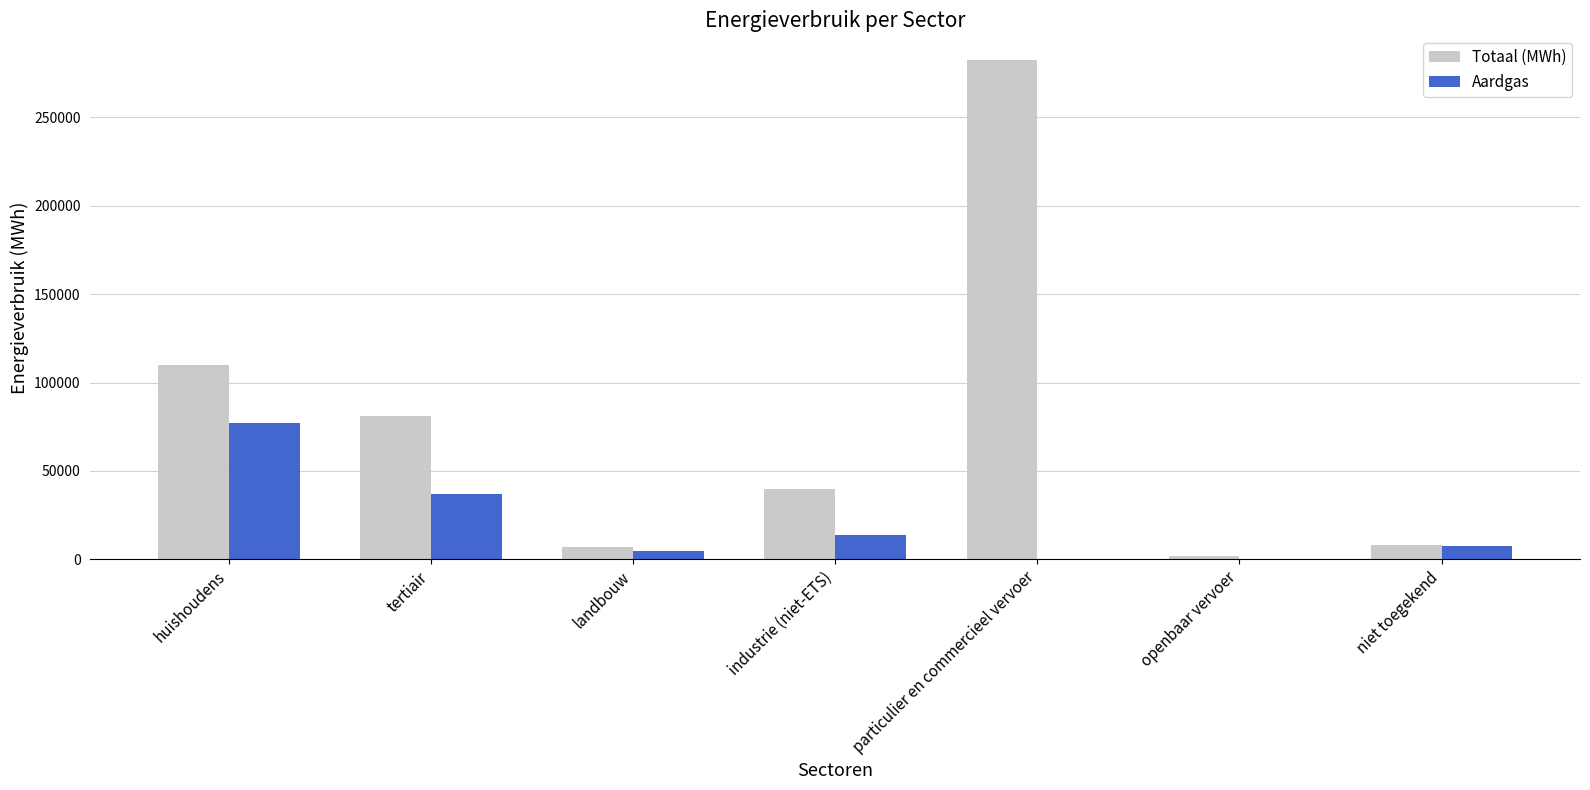

True or false: Aardgas has a value of 33536.8 at openbaar vervoer.

False